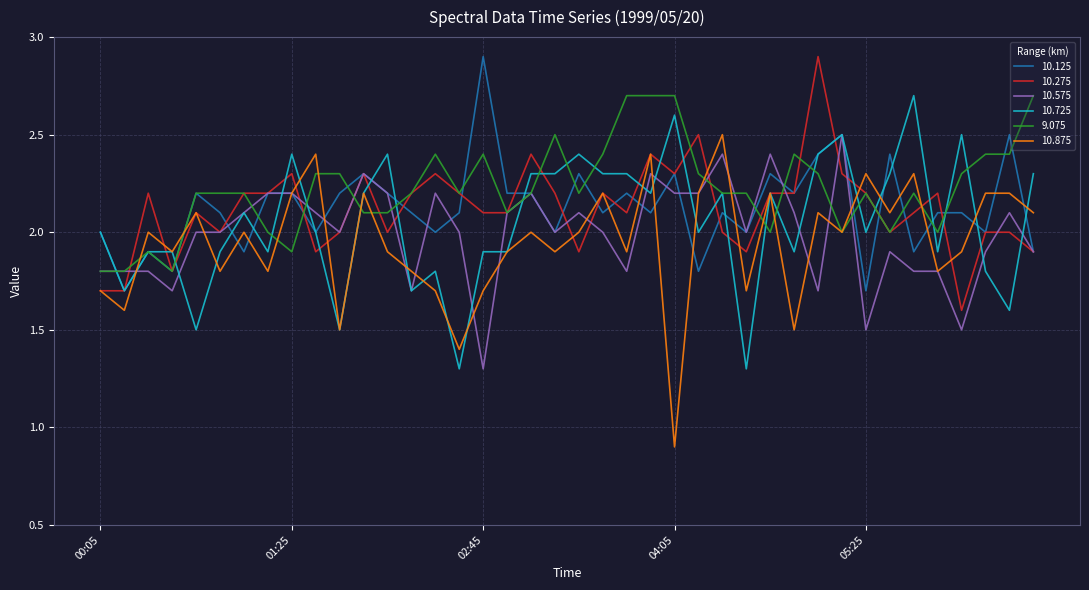

What is the lowest value of the 10.575 series?

1.3